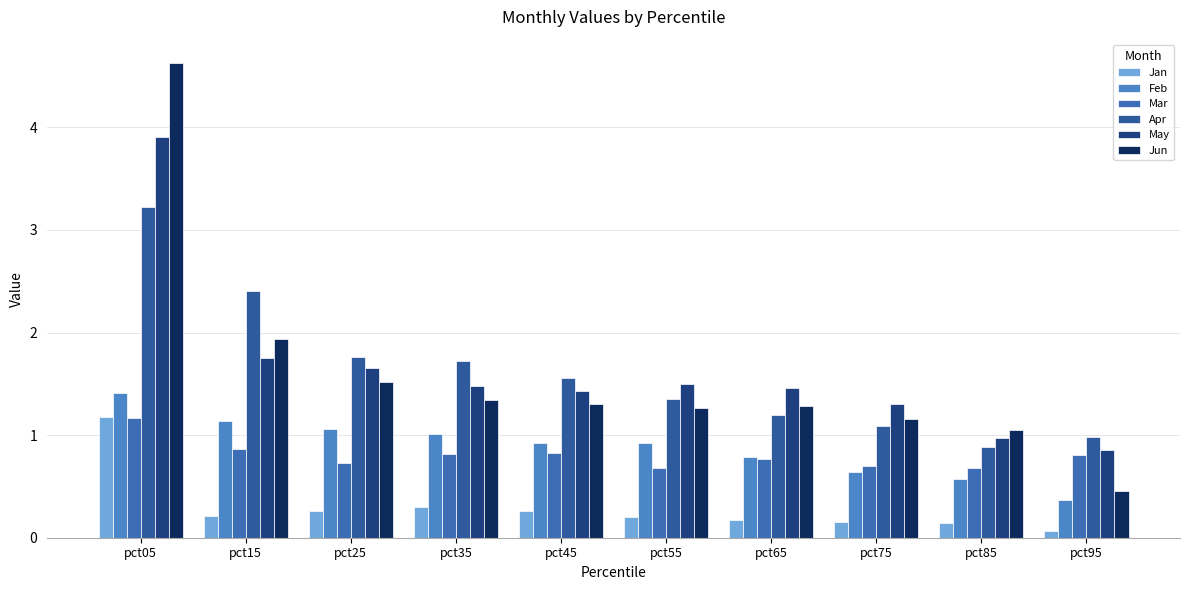

Are the bars grouped side by side (vs. stacked)?

Yes